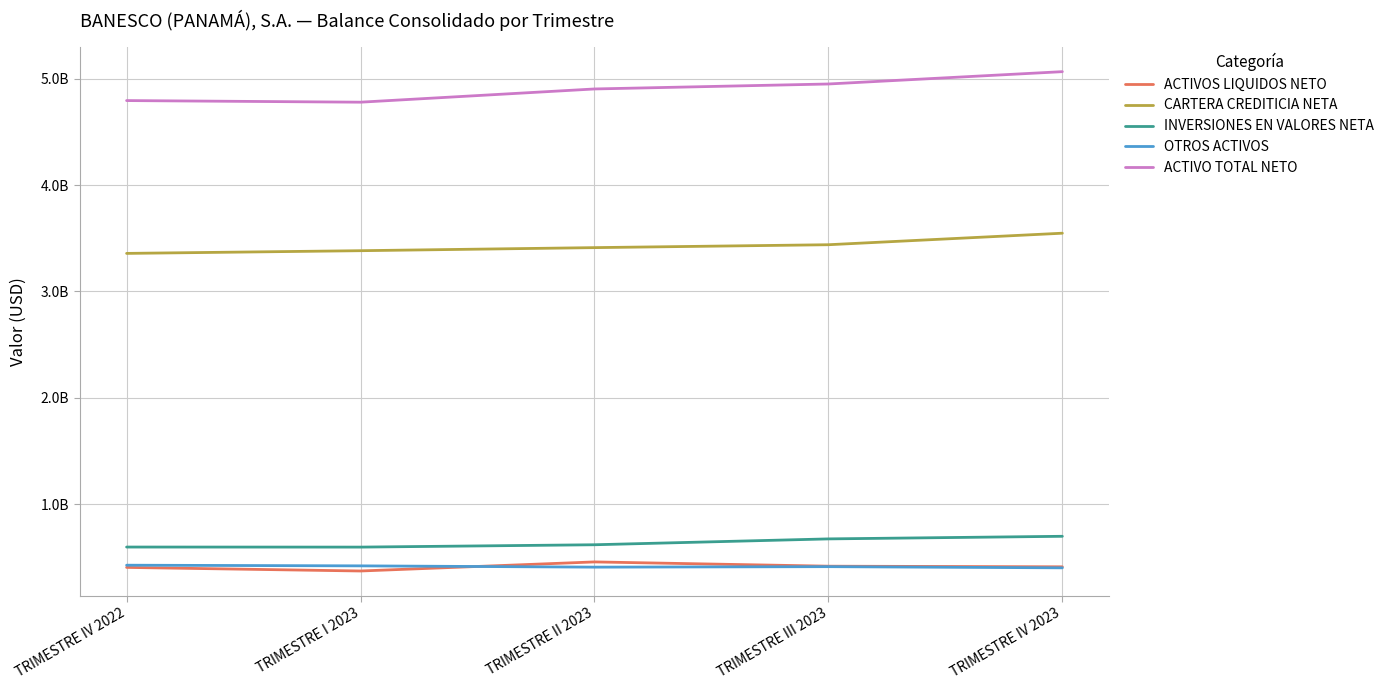

Does the chart have visible grid lines?

Yes